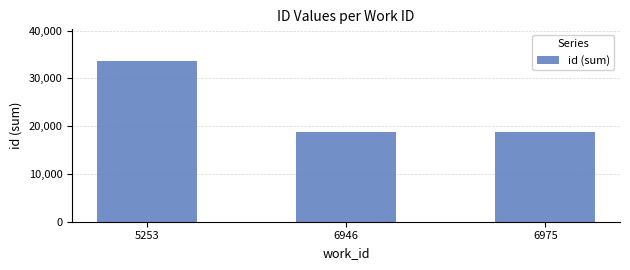

At which label is the value closest to 26142?

6975